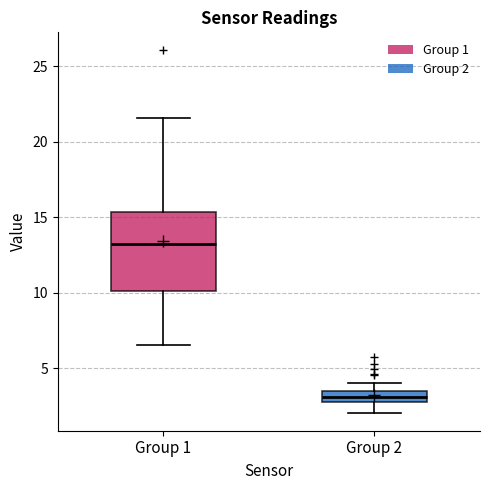

Comparing the boxes themselves (not the whiskers), which one is the tallest?

Group 1